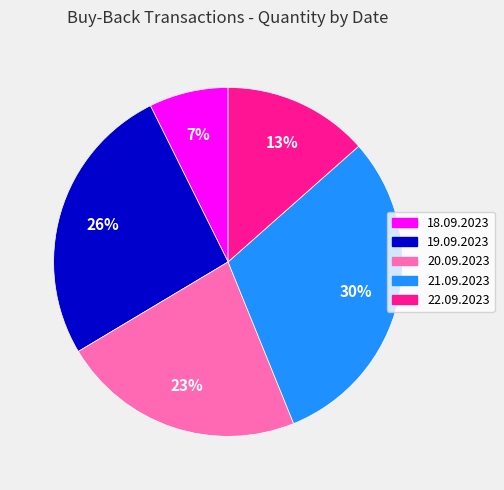

Does 18.09.2023 account for over 50% of the chart?

No